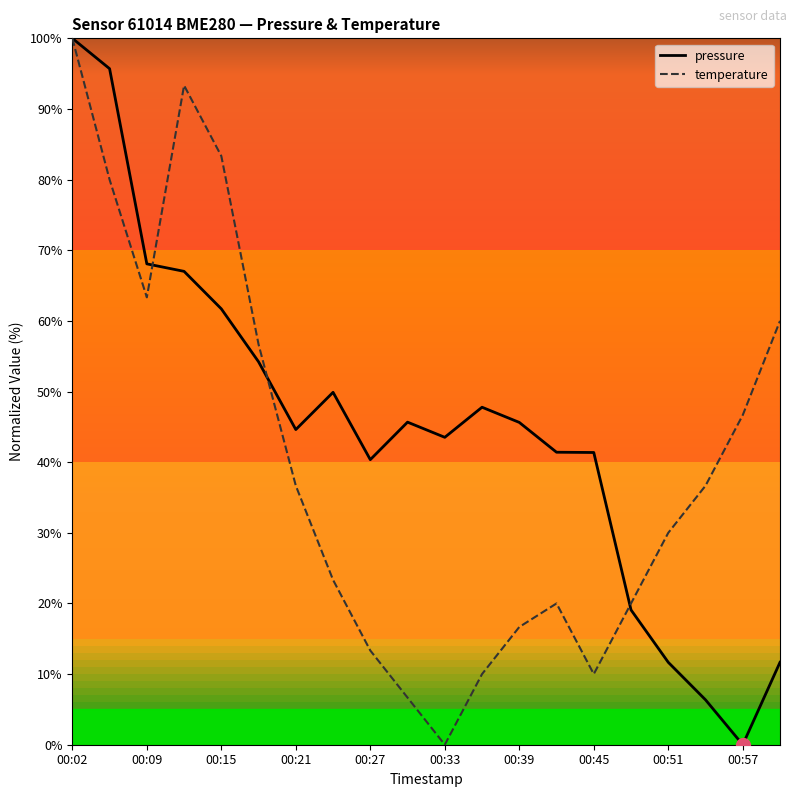

What is the difference between the second highest and minimum values in the pressure series?

95.7